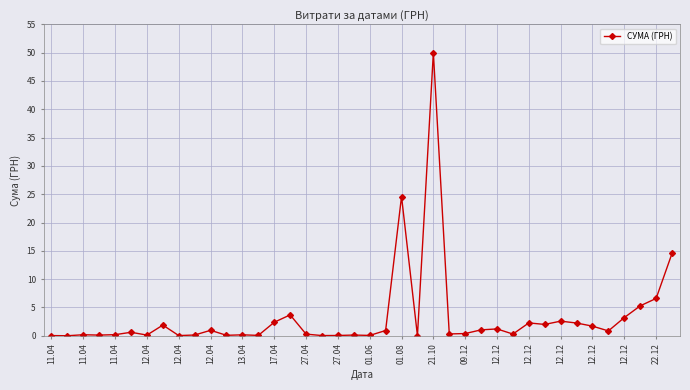

What is the average value?

3.3